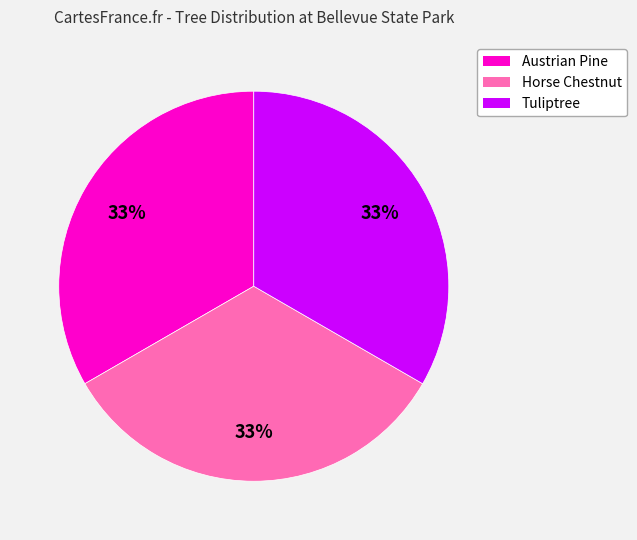

To the nearest percent, what portion does Austrian Pine represent?

33%